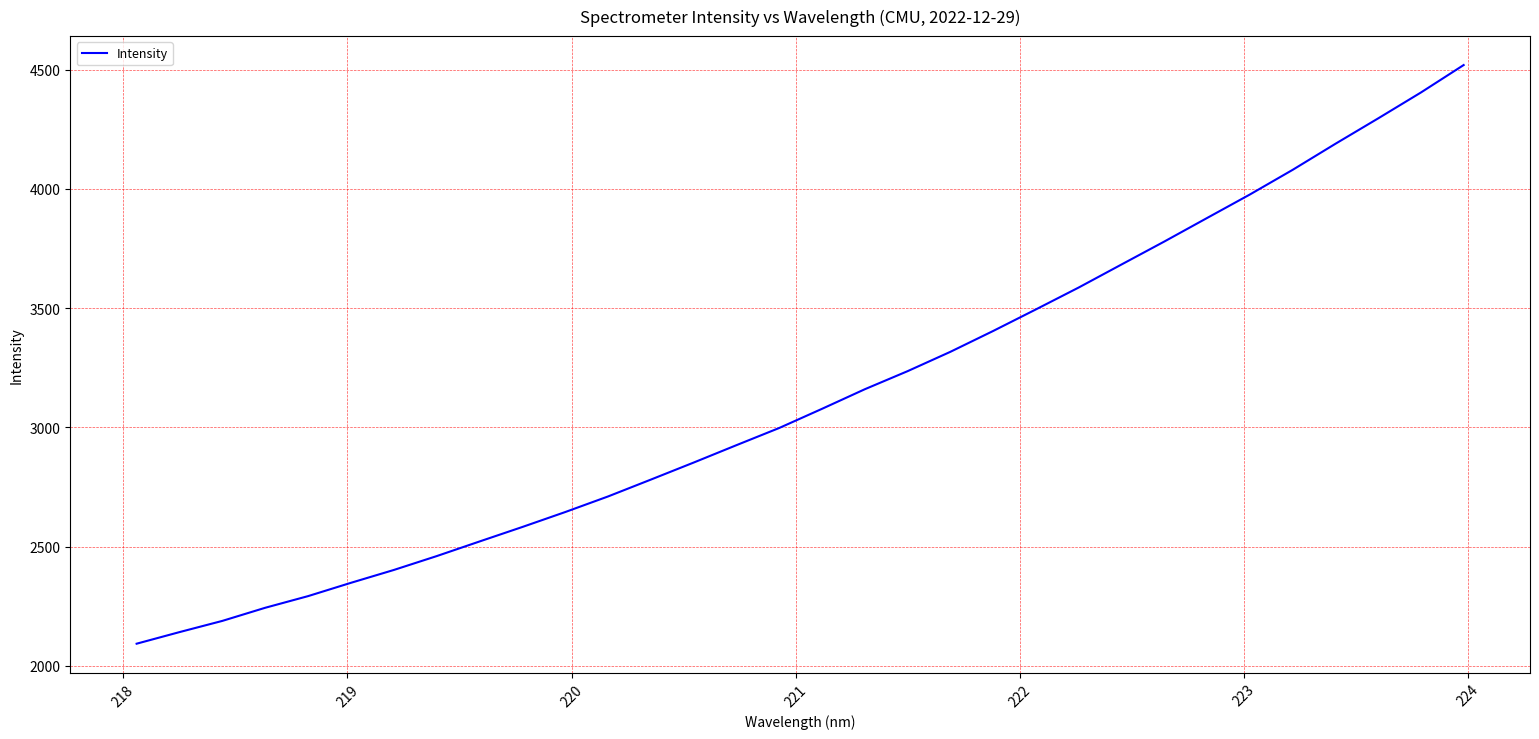

Reading left to right, list all the values displayed in this chart.

2092.9	2141.5	2188.5	2243.5	2292.4	2348.2	2401.9	2460.0	2521.3	2582.1	2644.7	2710.0	2780.7	2852.2	2925.1	2997.2	3077.6	3159.7	3235.5	3316.6	3404.1	3494.6	3586.3	3682.8	3779.0	3877.7	3976.1	4079.5	4188.7	4295.2	4403.8	4518.9